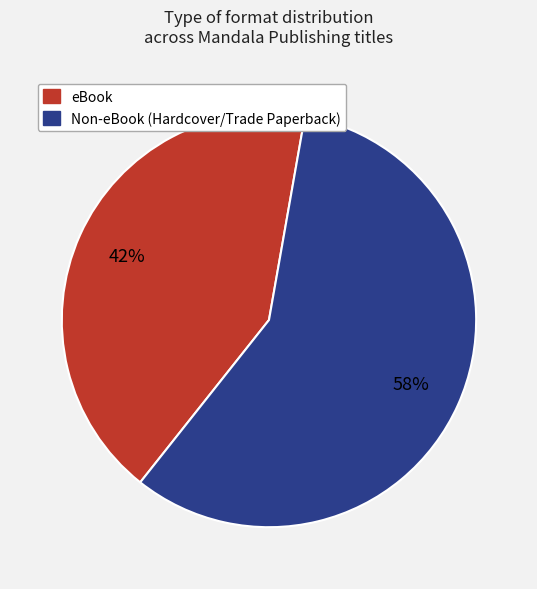

To the nearest percent, what is the average slice percentage?

50%